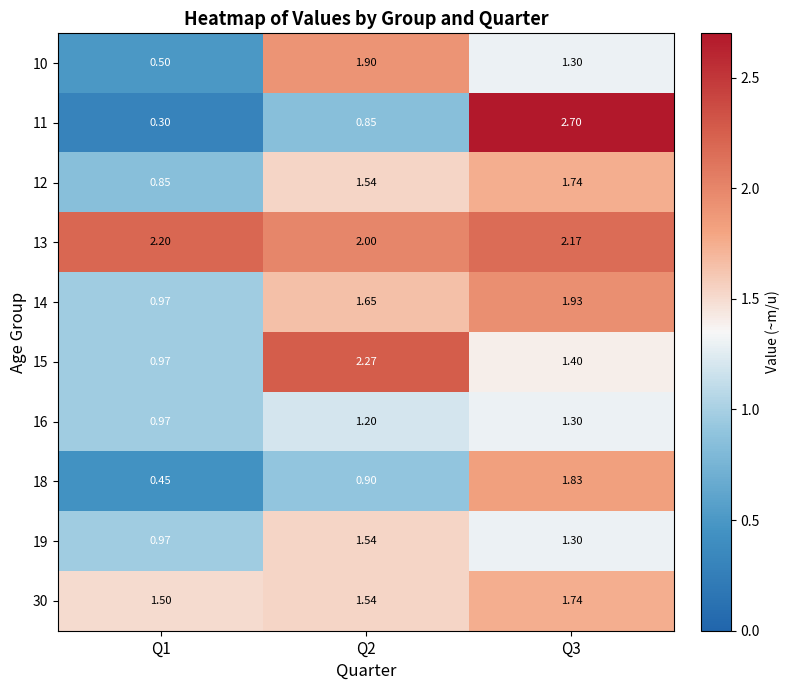

Reading left to right, what are all the values shown in this chart?

10: Q1=0.5	Q2=1.9	Q3=1.3
11: Q1=0.3	Q2=0.8	Q3=2.7
12: Q1=0.8	Q2=1.5	Q3=1.7
13: Q1=2.2	Q2=2.0	Q3=2.2
14: Q1=1.0	Q2=1.6	Q3=1.9
15: Q1=1.0	Q2=2.3	Q3=1.4
16: Q1=1.0	Q2=1.2	Q3=1.3
18: Q1=0.5	Q2=0.9	Q3=1.8
19: Q1=1.0	Q2=1.5	Q3=1.3
30: Q1=1.5	Q2=1.5	Q3=1.7